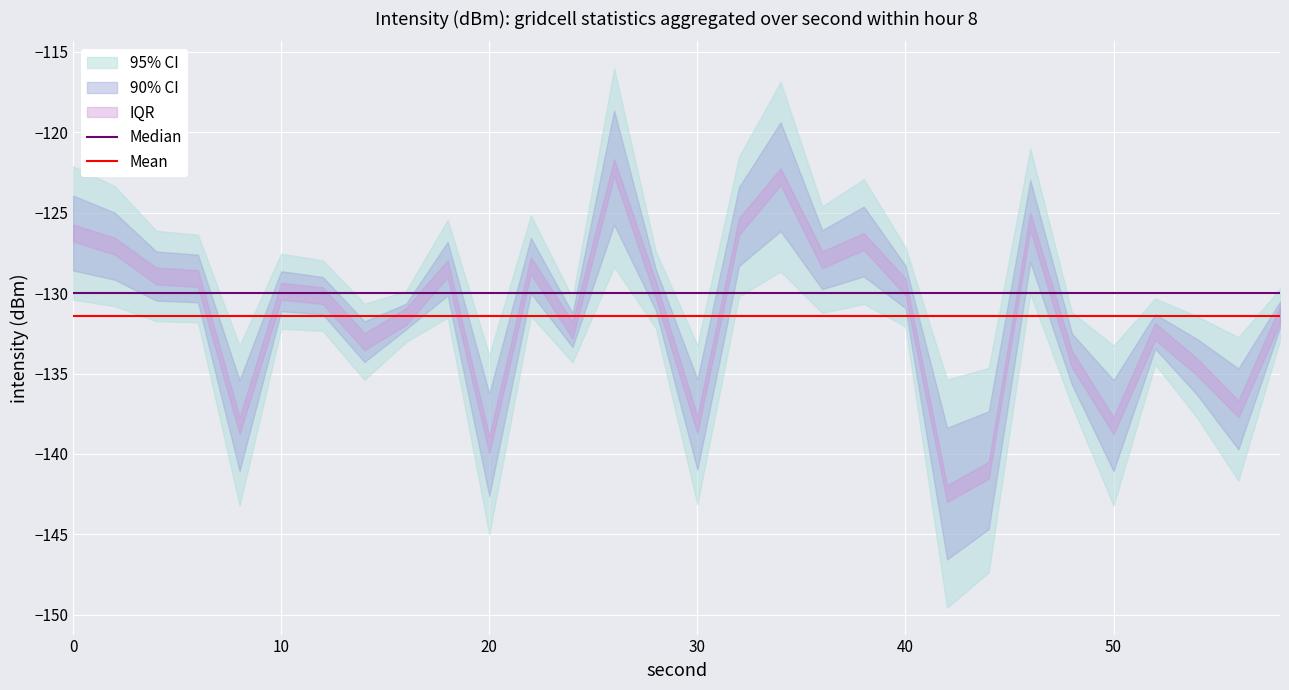

Between 60 and 11, which series saw the biggest shift?

Median